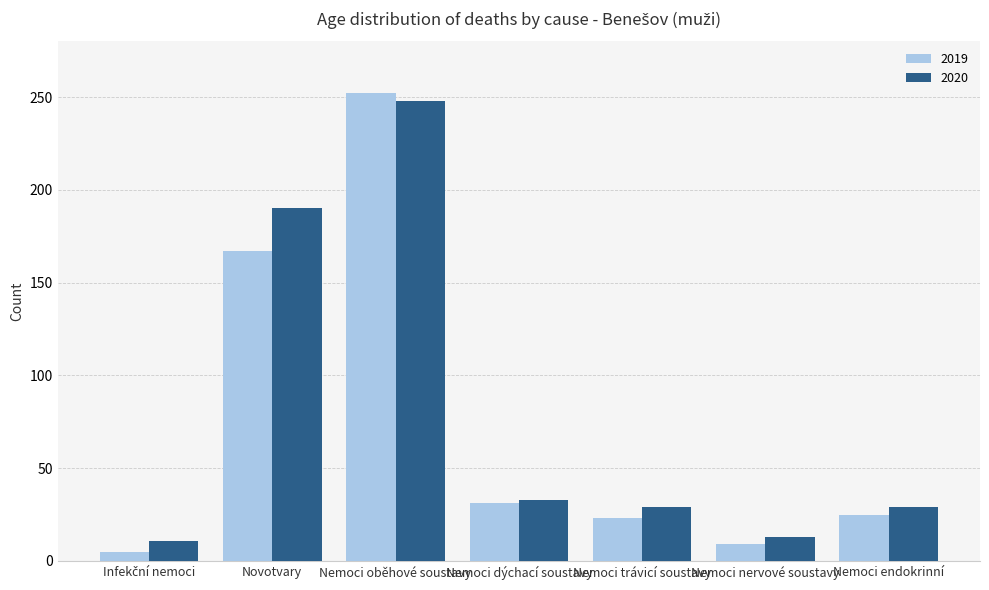

At which category is the sum across all series the highest?

Nemoci oběhové soustavy